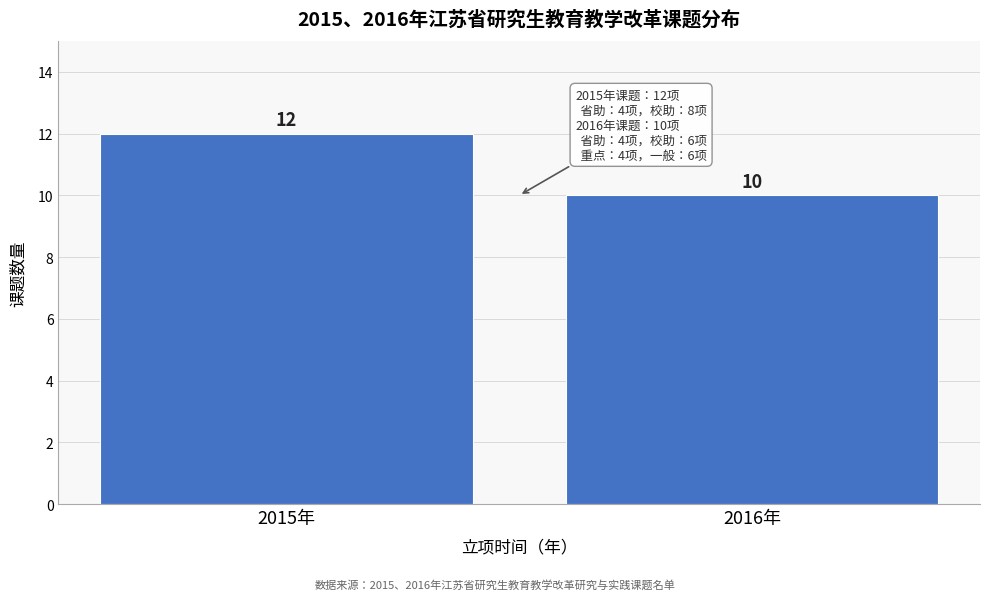

Reading right to left, what are all the values shown in this chart?

10	12